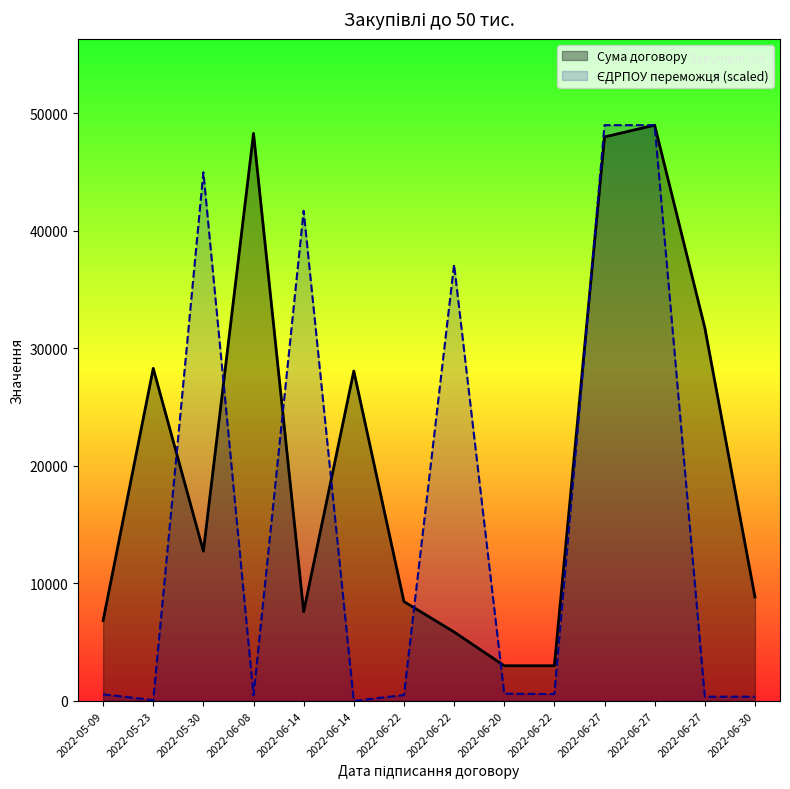

How many data points in ЄДРПОУ переможця are less than 588?

7